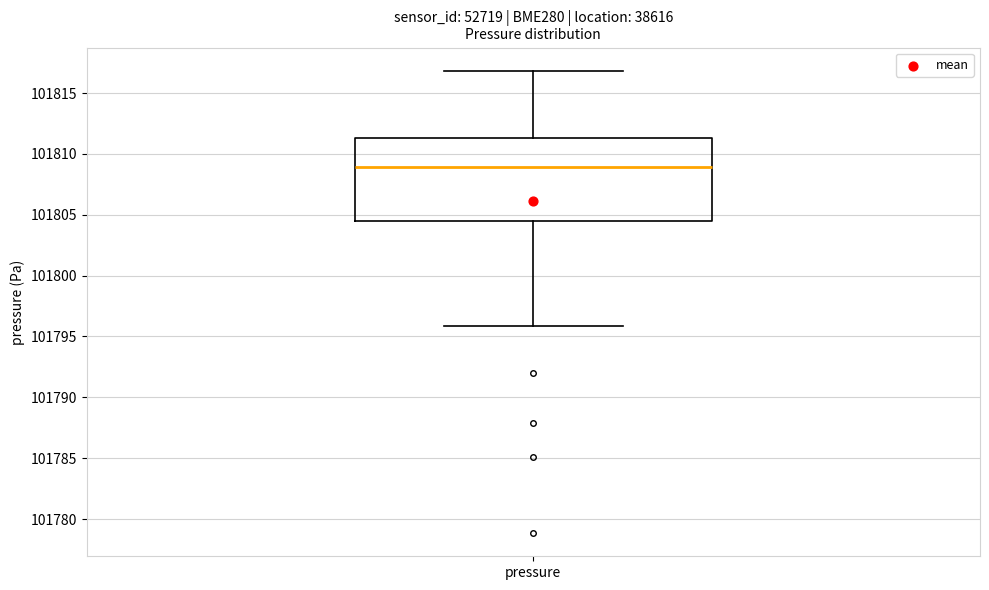

Read this box plot against the y-axis: the position of the median line, the range covered by the box, and the ends of both whiskers. The values are not printed on the chart, so give them approximately, as read against the axis.

median 101809.0, box 101804.5 to 101811.5, whiskers 101796.0 to 101817.0